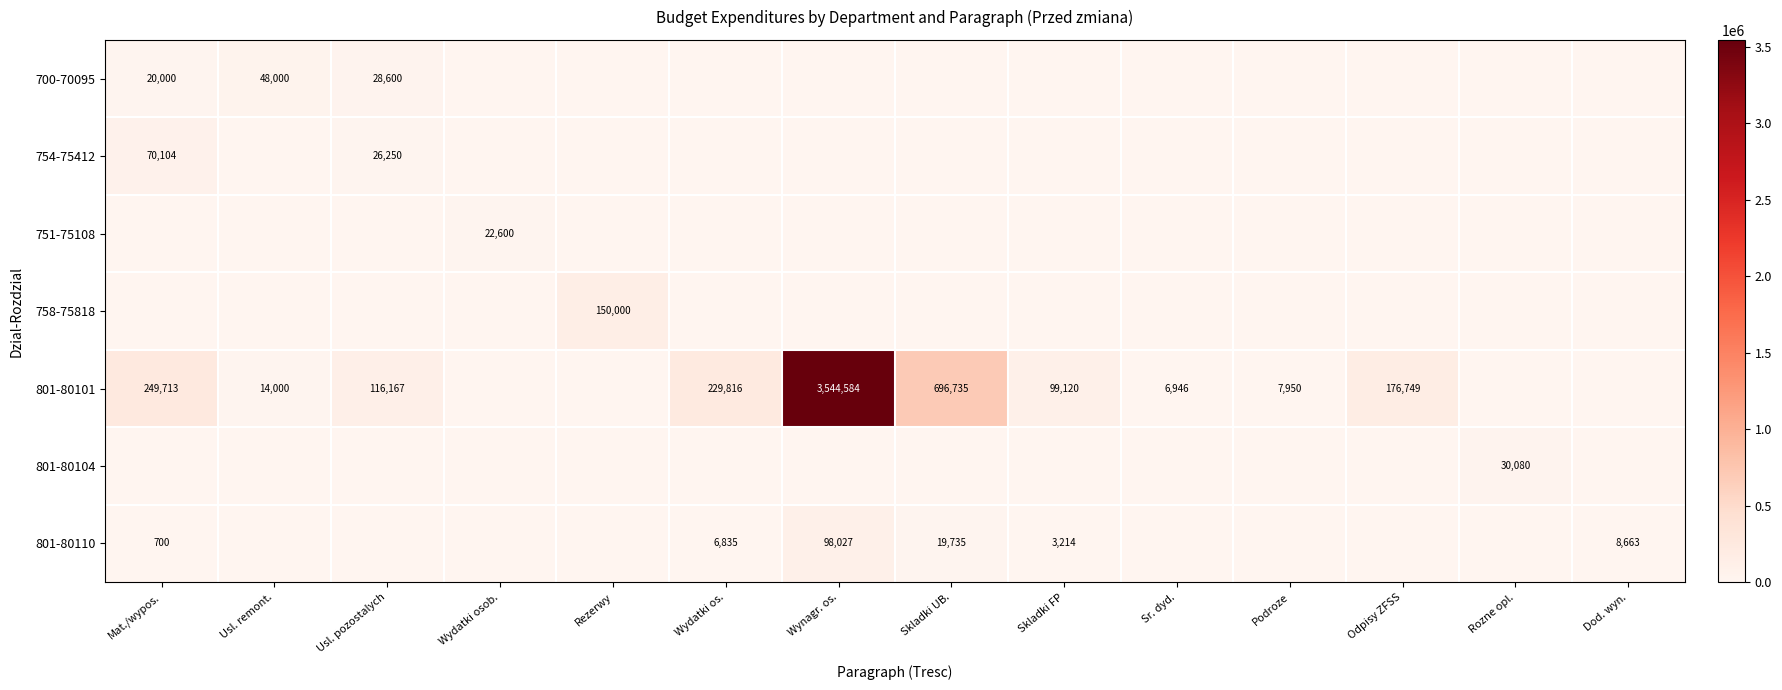

The 801-80101 series shows 99120.0 at Skladki FP. True or false?

True